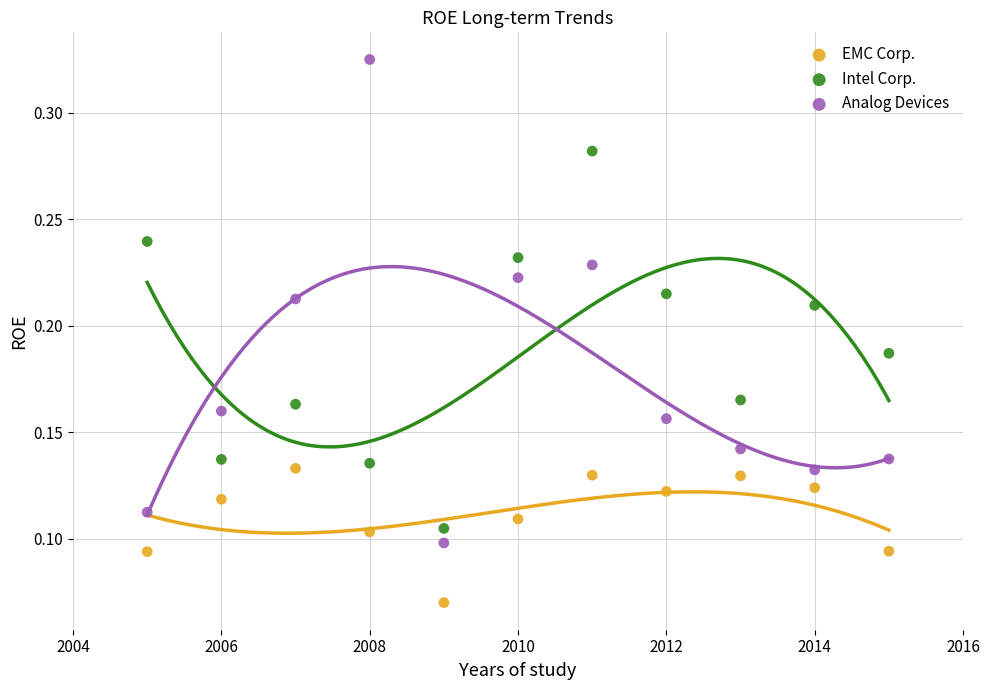

Which series contains the lowest Y value?

EMC Corp.